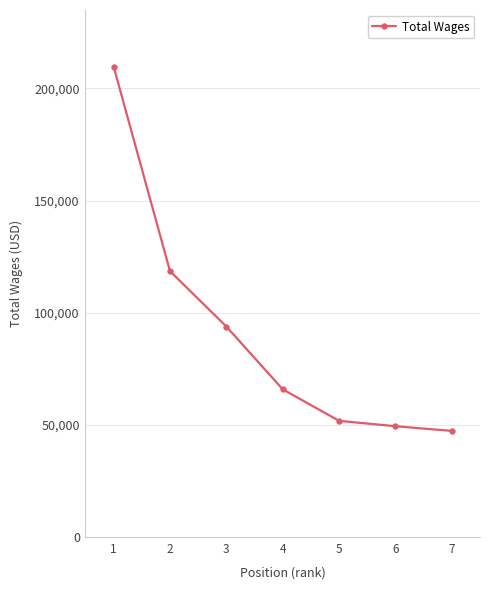

Reading left to right, transcribe all the data shown in this chart.

1=209767	2=118589	3=93914	4=65953	5=51899	6=49502	7=47424